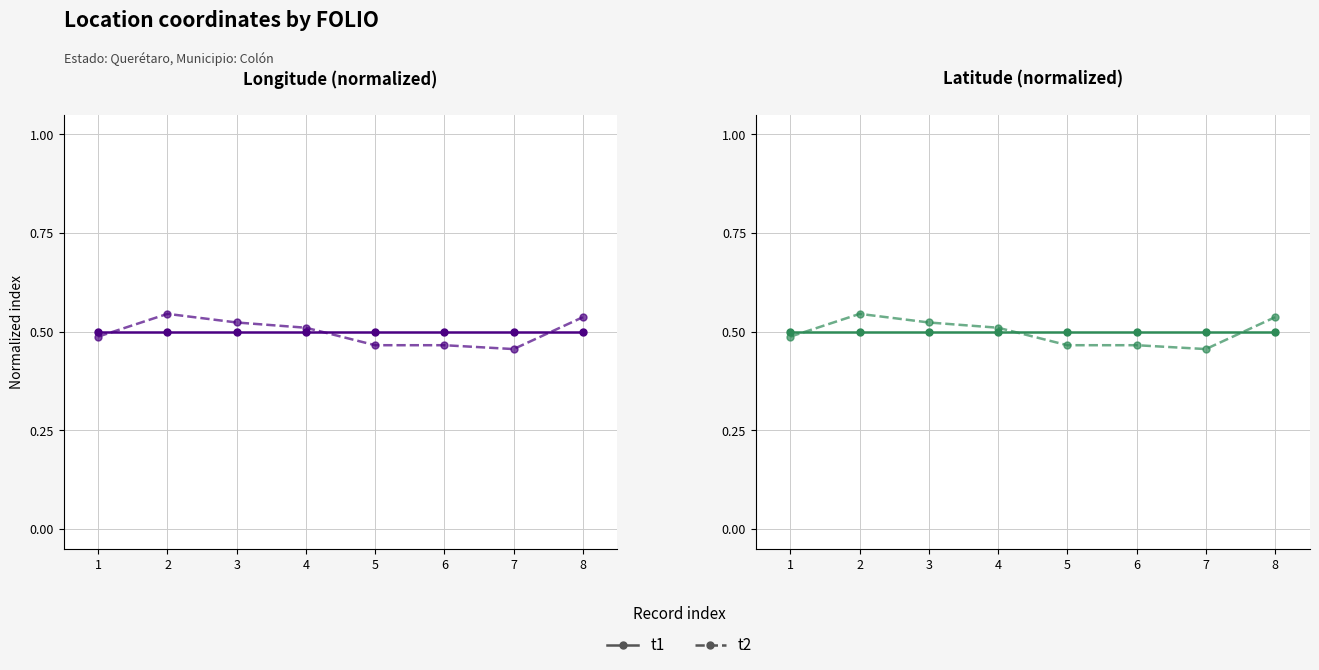

True or false: t2 has more than 1 interior local peaks.

False